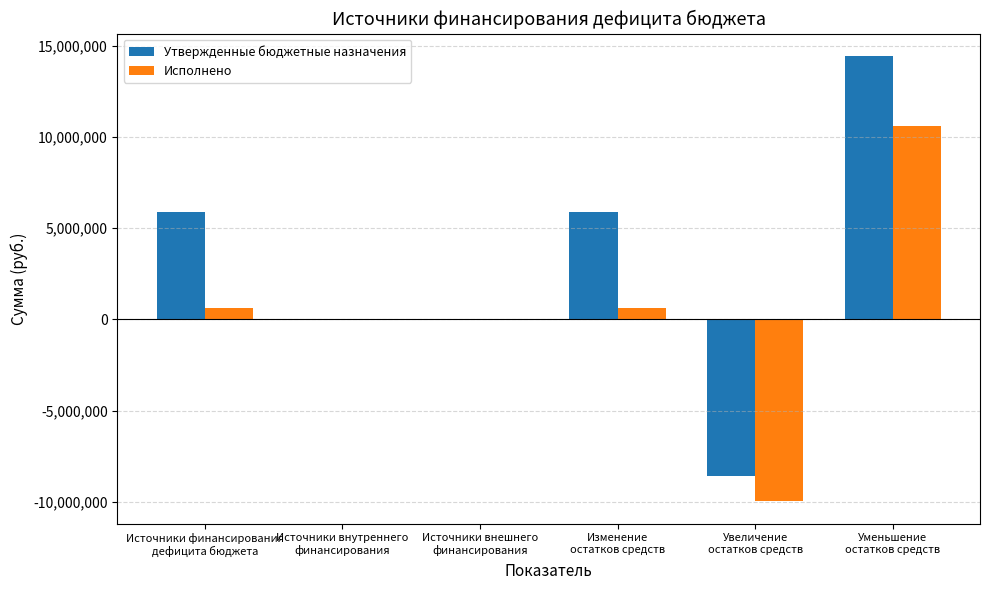

At which category is the sum across all series the highest?

Уменьшение
остатков средств